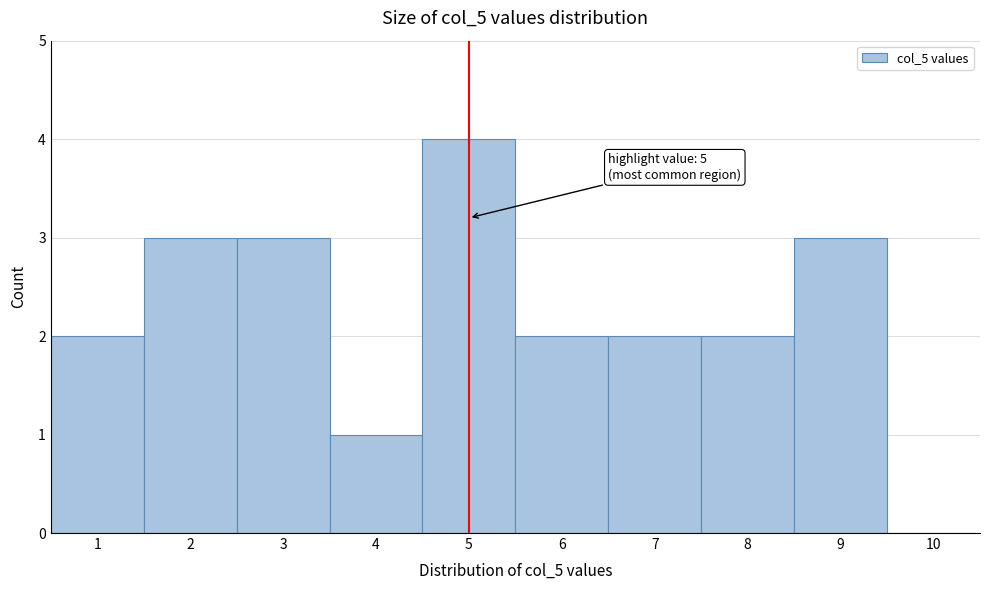

Which range on the x-axis has the tallest bar?

4.5 to 5.5